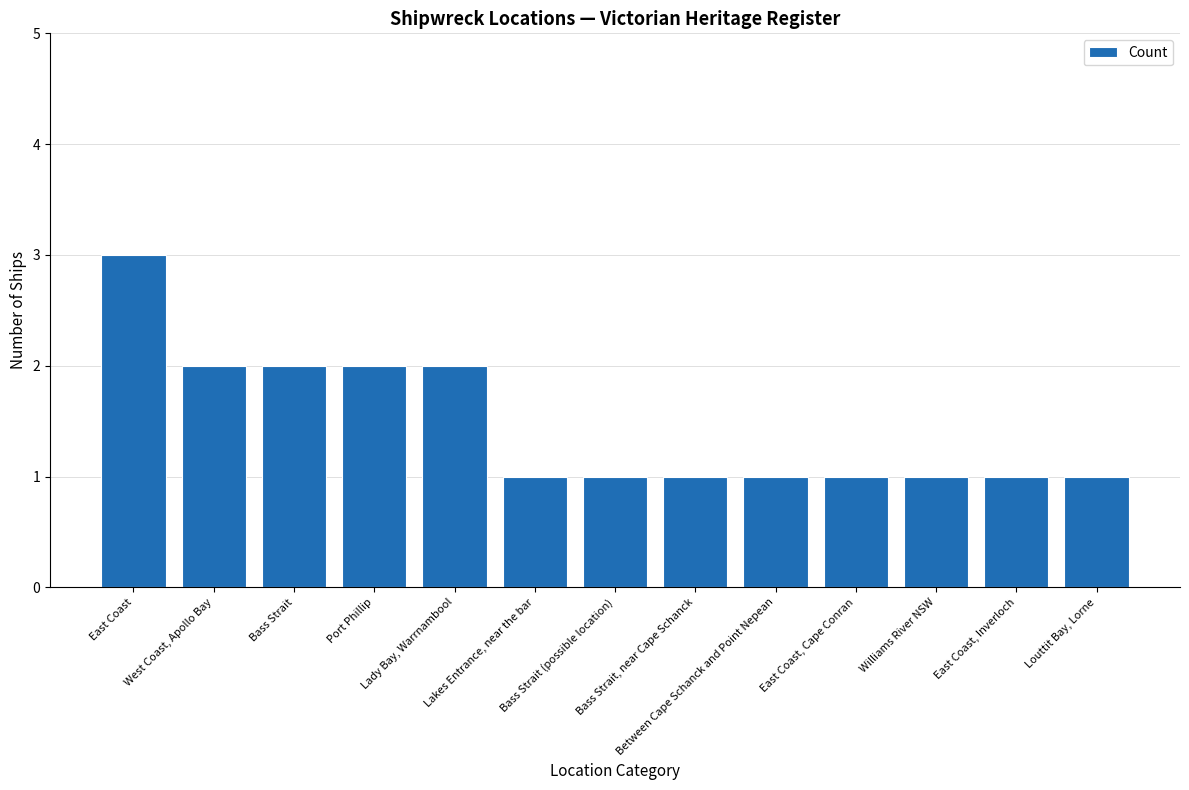

How many distinct data groups are displayed?

1